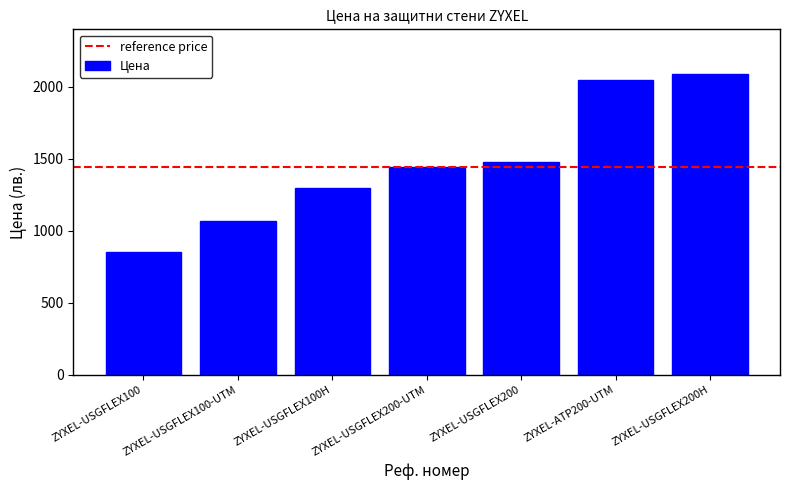

How many bars are there in total?

7